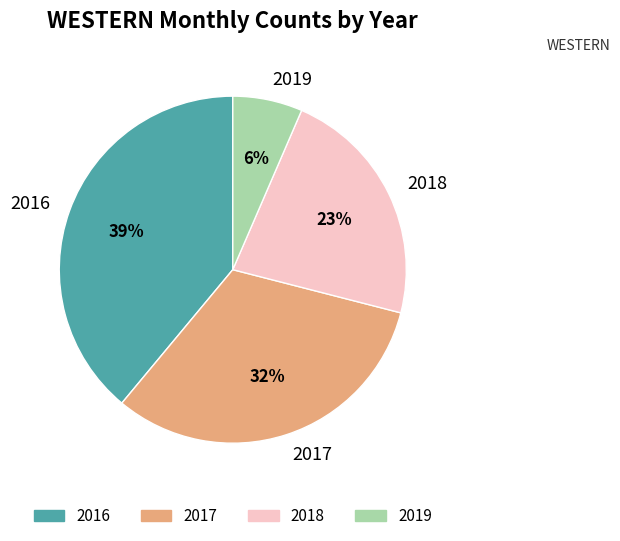

Between 2017 and 2016, which is larger?

2016